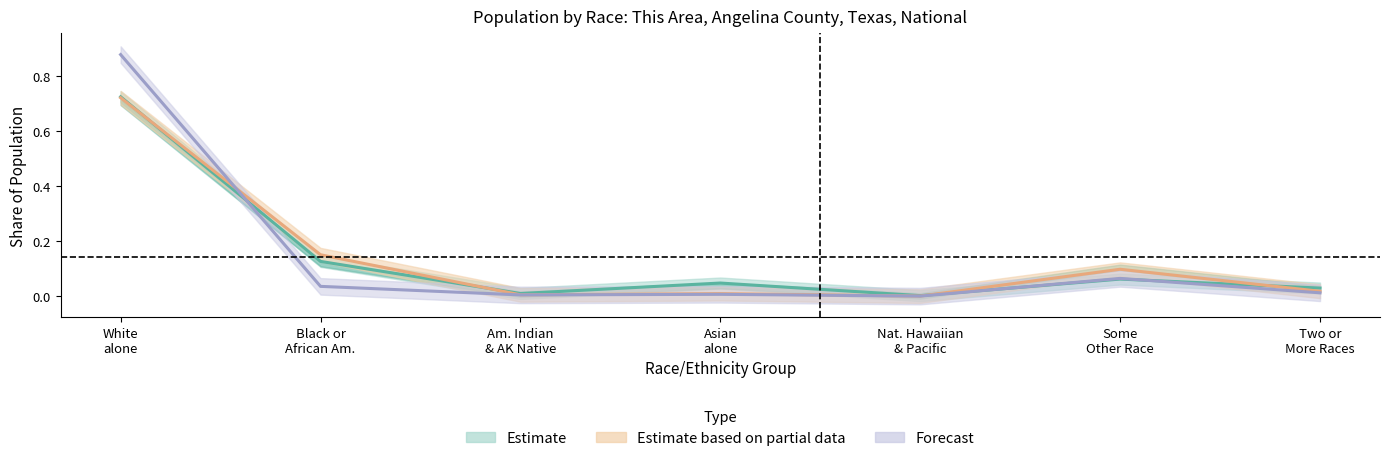

Is the value of Texas at Two or More Races greater than the value of This Area at White alone?

No